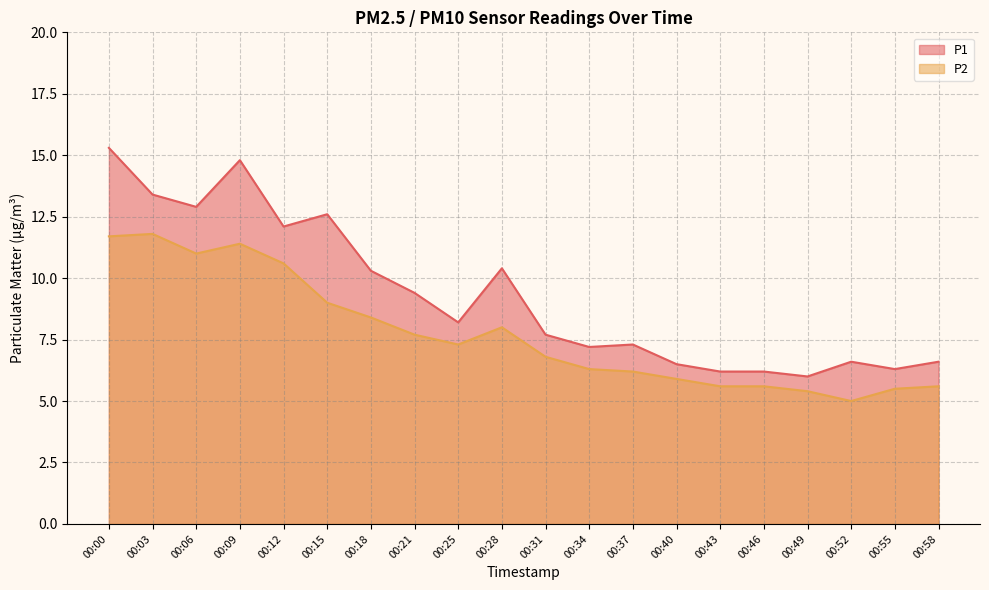

True or false: P1 has a value of 6.5 at 00:40.

True